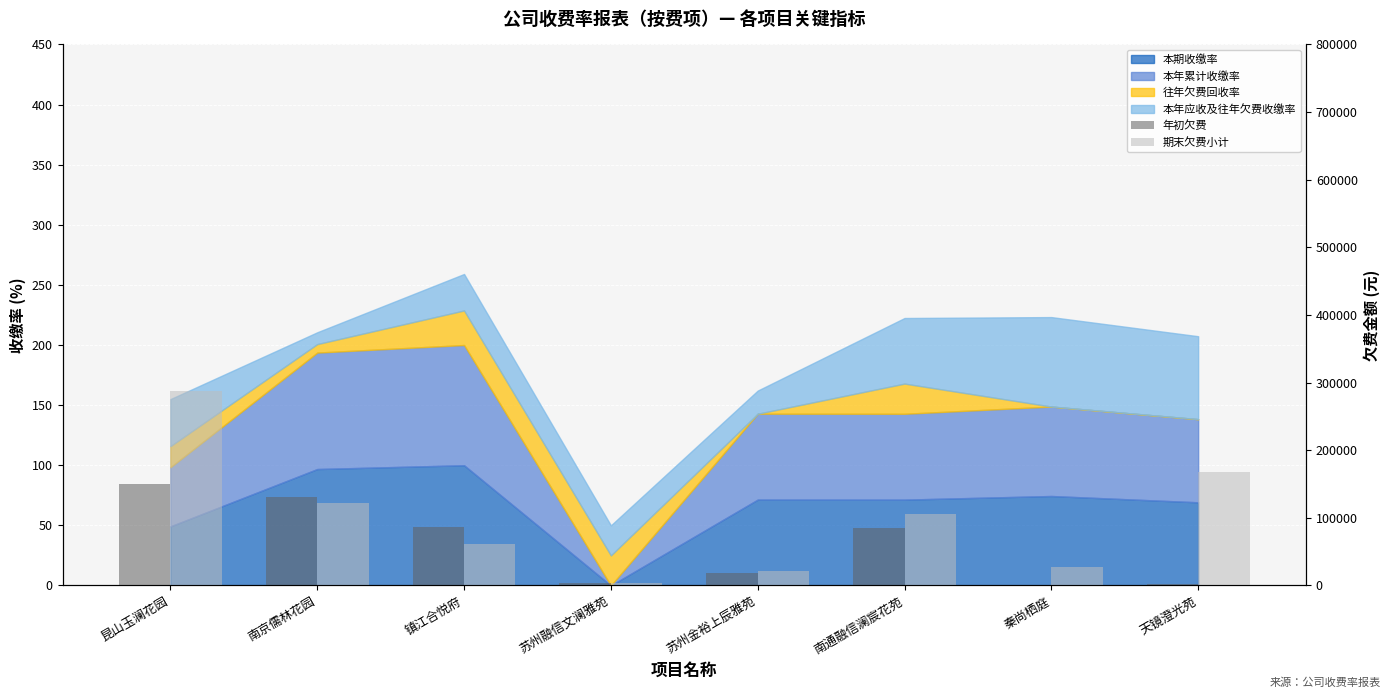

What is the lowest value of the 期末欠费小计 series?

3000.0